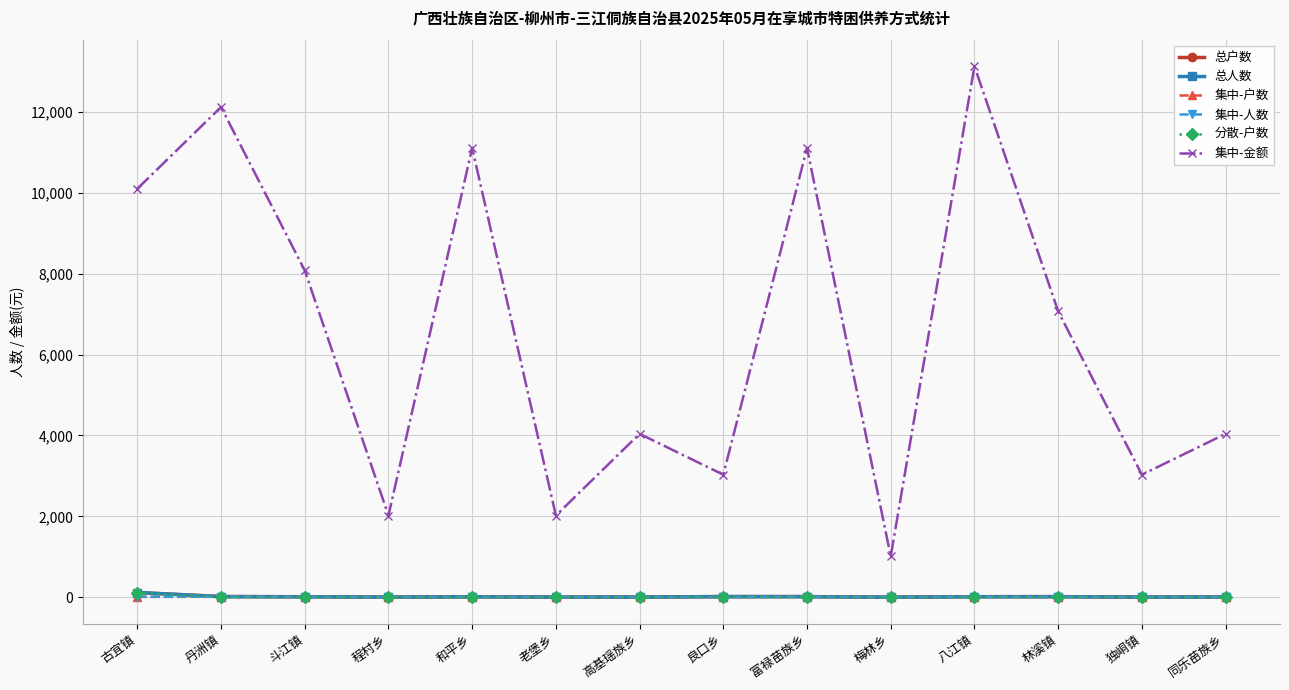

Is this an area chart (filled region under the line)?

No